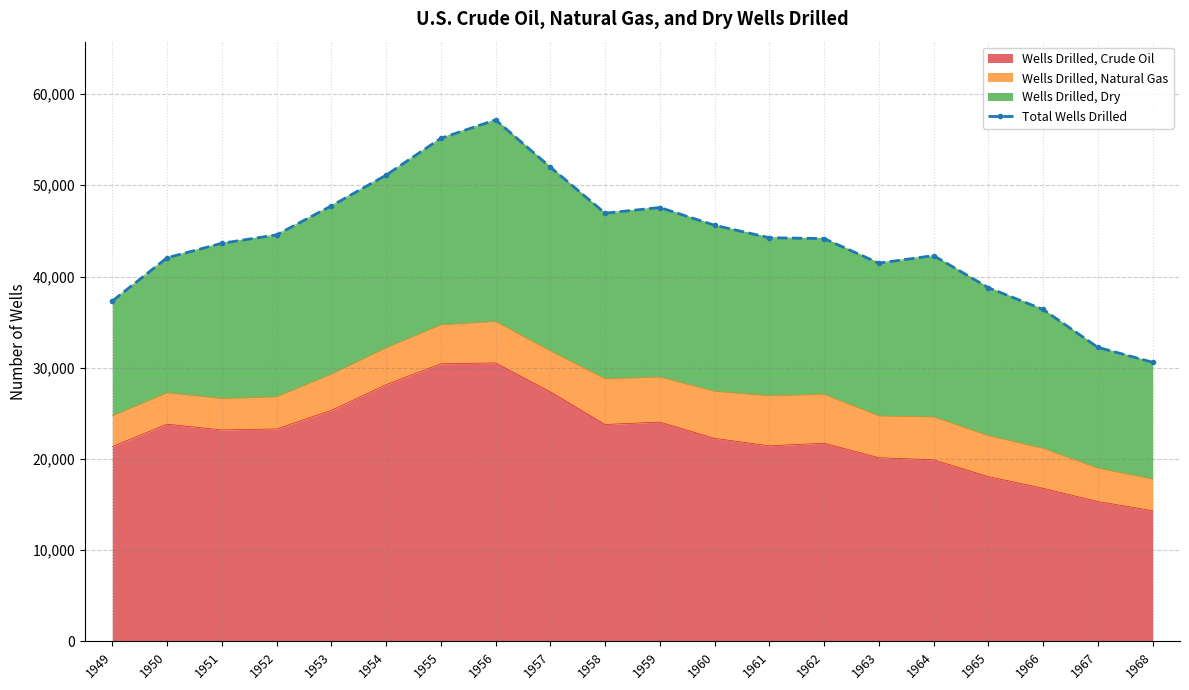

Where does the data first go above 44254?

1952